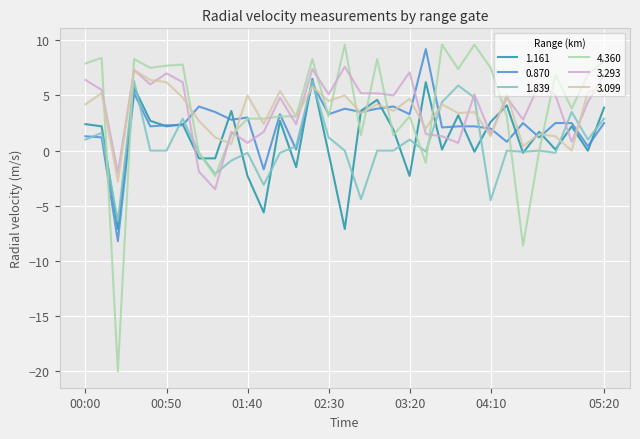

Which series has the largest range (max minus min)?

4.360